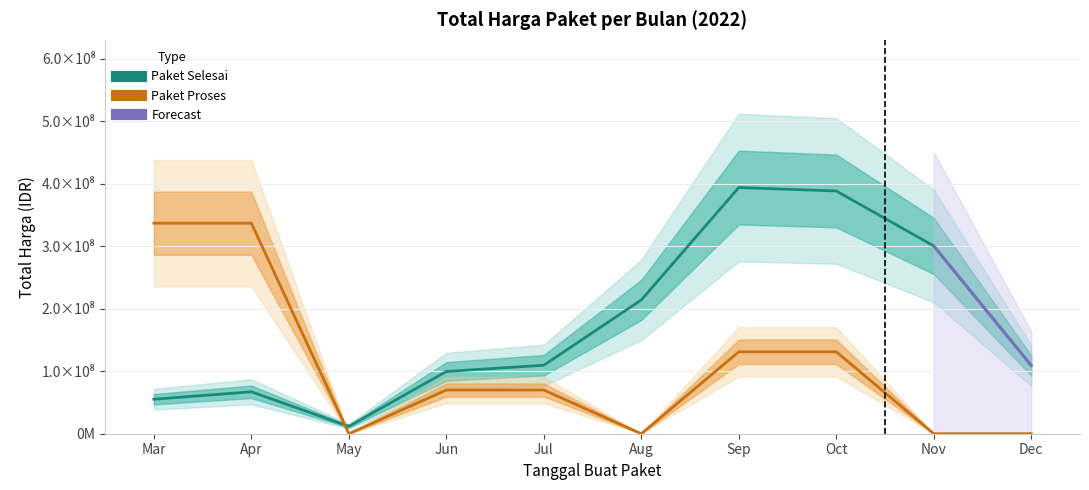

Rank the series by their maximum value, from highest to lowest.

Paket Selesai, Paket Proses